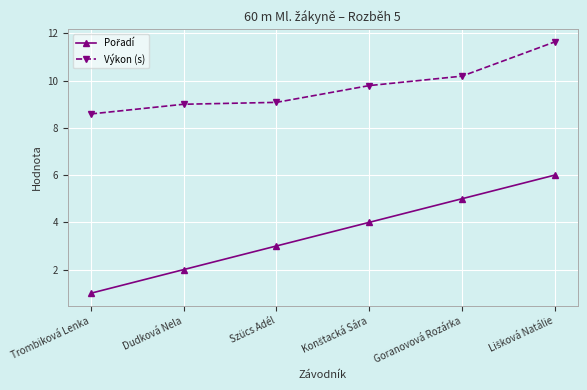

At how many categories does at least one series exceed 7?

6